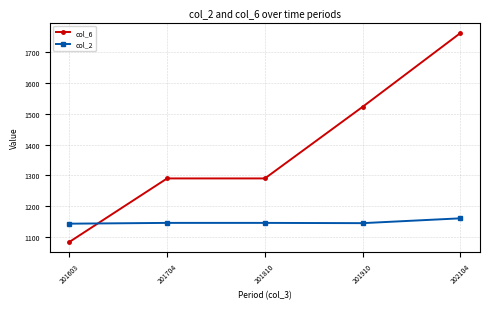

What is the difference between the col_2 values at 202104 and 201704?

14.8